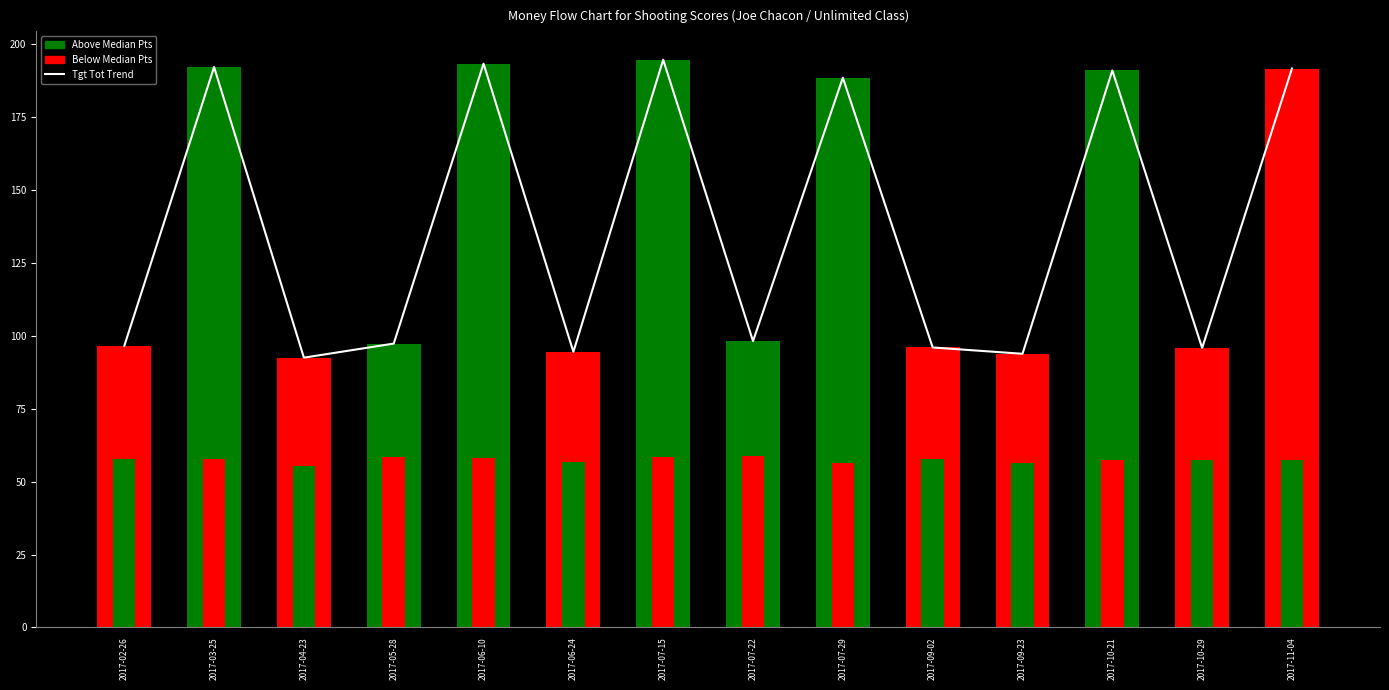

What is the label of the 5th bar from the right?

2017-09-02